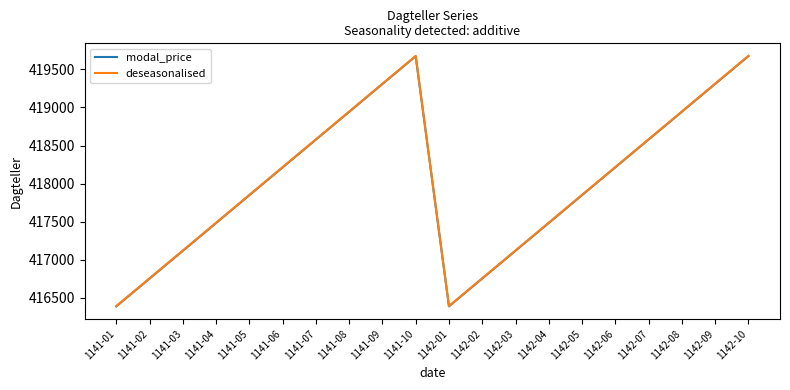

True or false: deseasonalised and modal_price cross at least once.

False